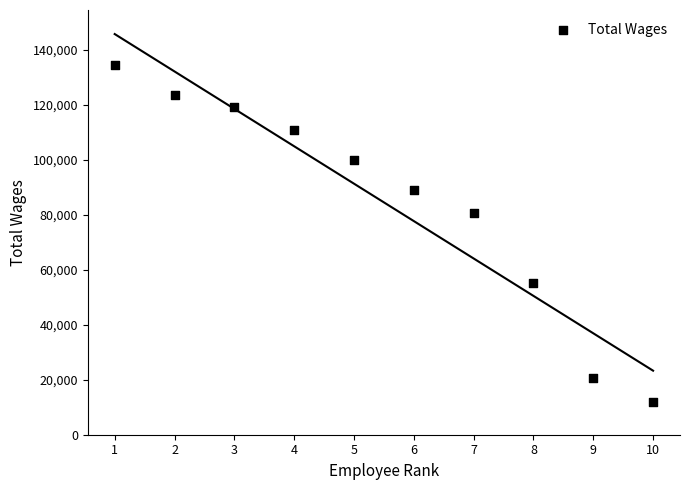

What is the range of X values (max minus min)?

9